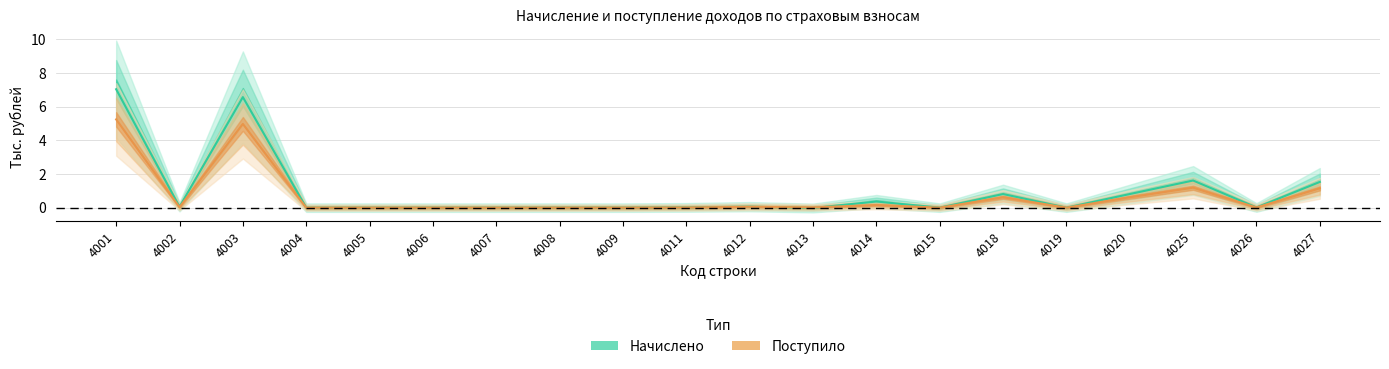

Rank the categories by Поступило value from lowest to highest.

4007, 4006, 4005, 4009, 4015, 4004, 4019, 4008, 4026, 4011, 4013, 4002, 4012, 4014, 4020, 4018, 4027, 4025, 4003, 4001